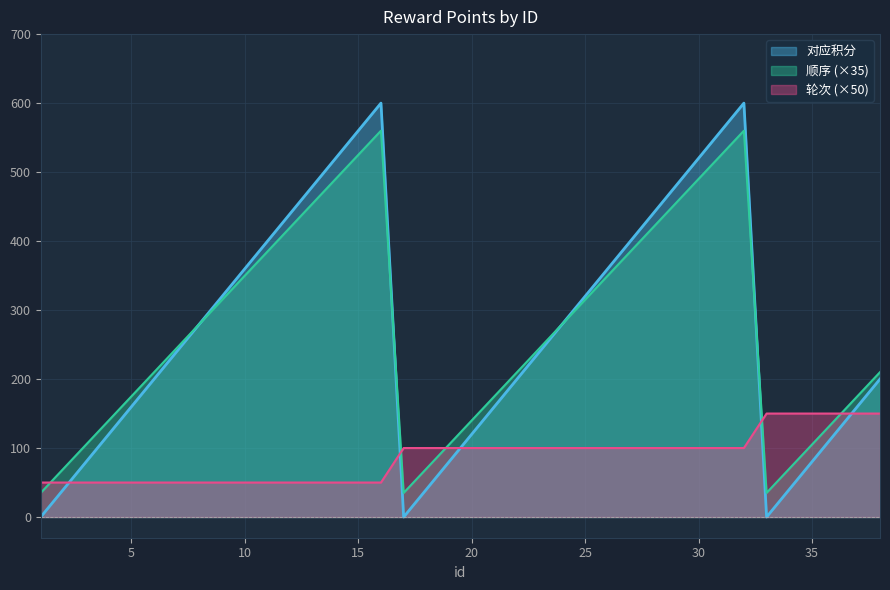

Is the value of 顺序 at 6 greater than the value of 对应积分 at 38?

Yes